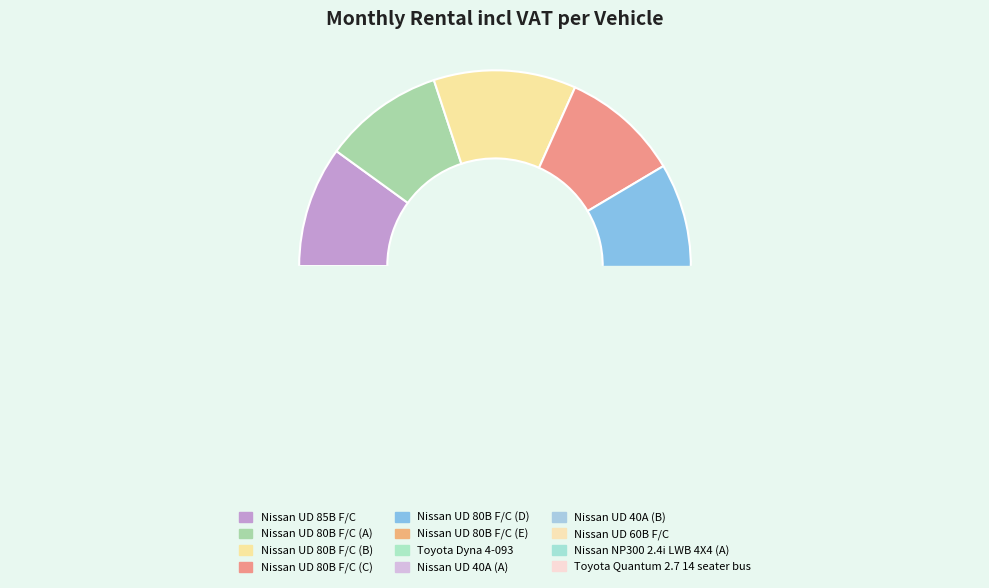

What is the change in value from Nissan UD 80B F/C (D) to Nissan UD 60B F/C?

-1221.6